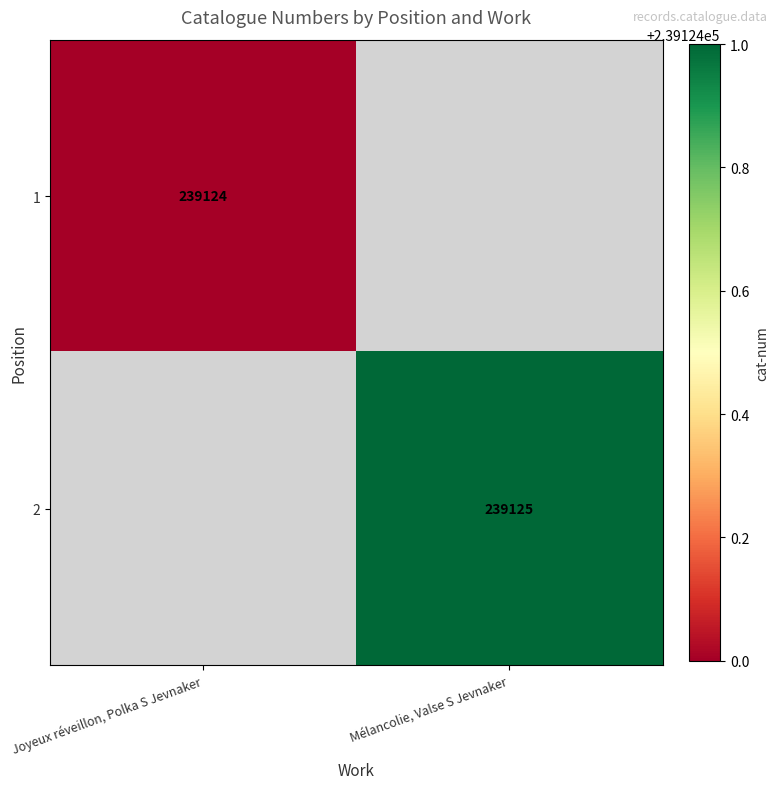

Is it true that 1 equals 239124 at Joyeux réveillon, Polka S Jevnaker?

True